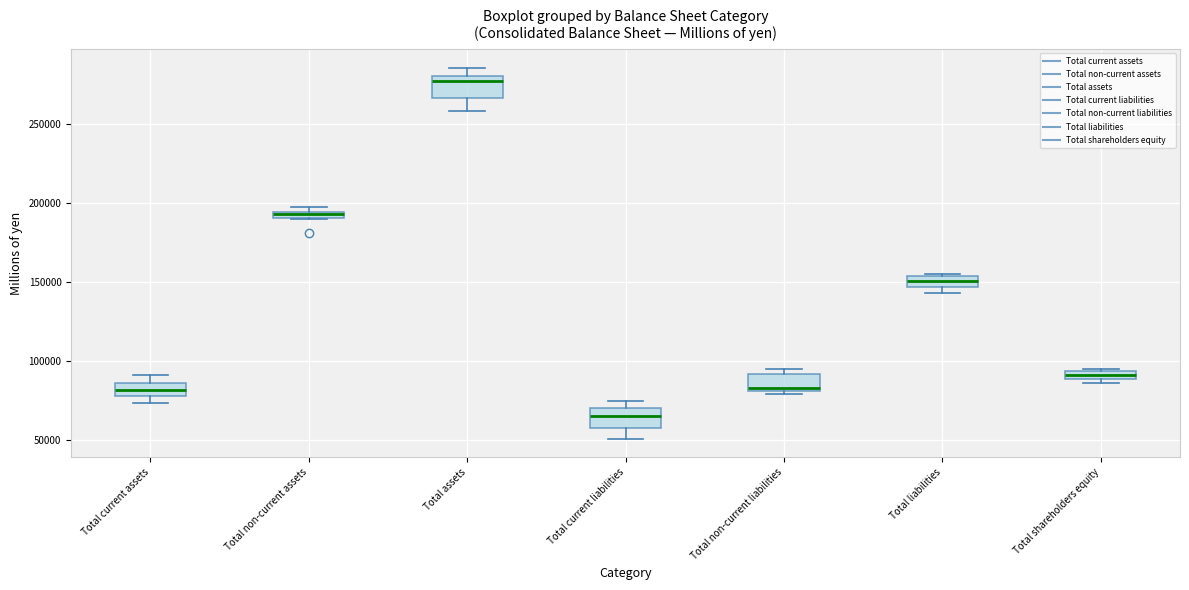

Which box's median line is the highest?

Total assets